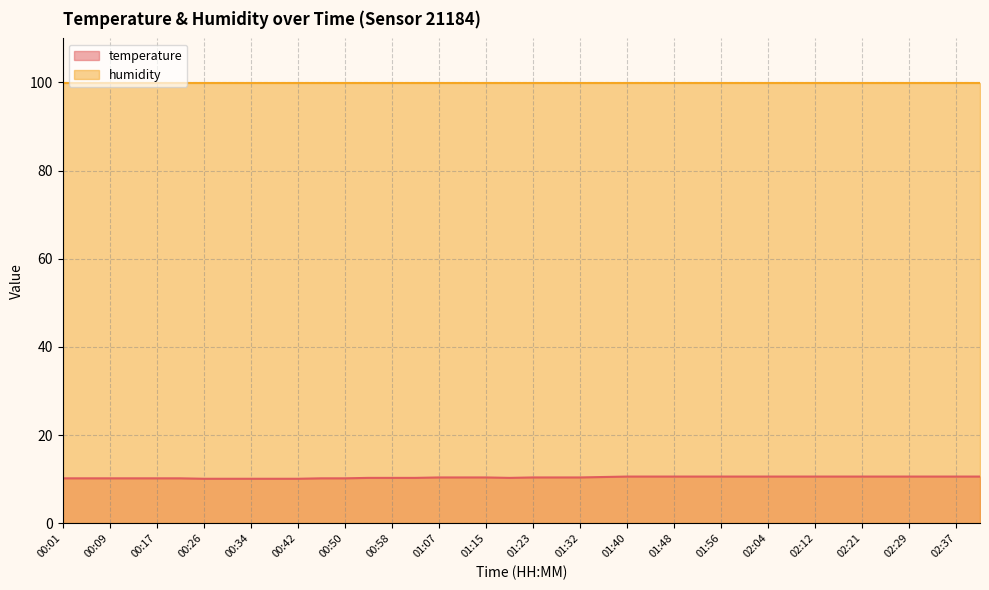

What is the sum of all values?

415.8